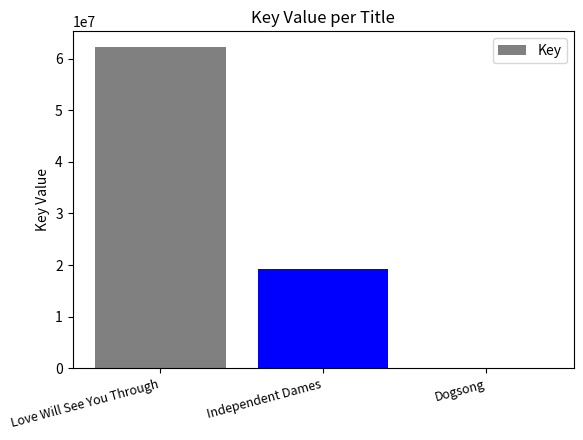

What is the greatest value displayed?

62159984